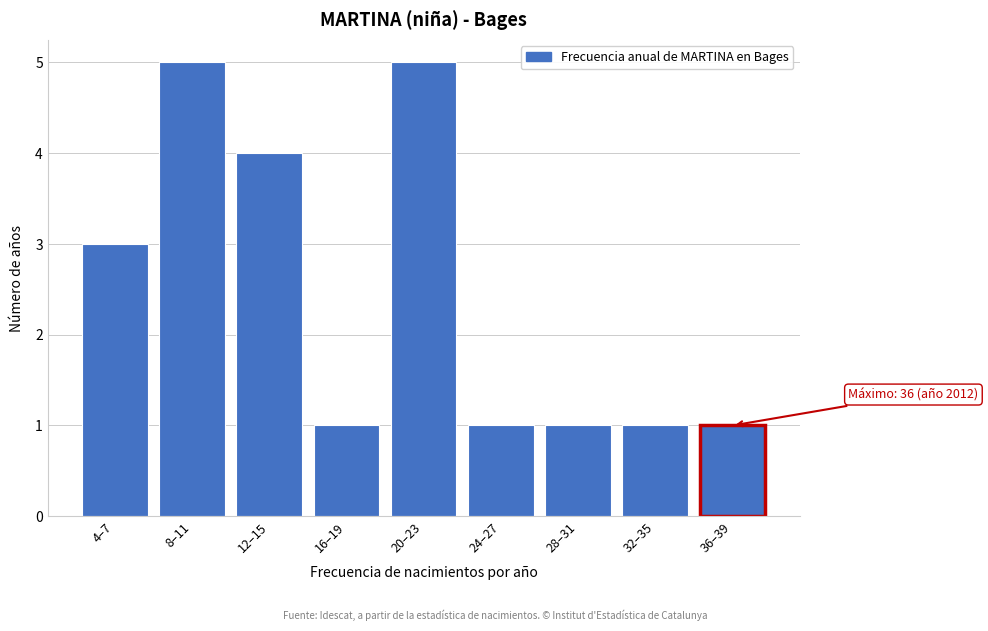

Reading left to right, list all the values displayed in this chart.

3	5	4	1	5	1	1	1	1